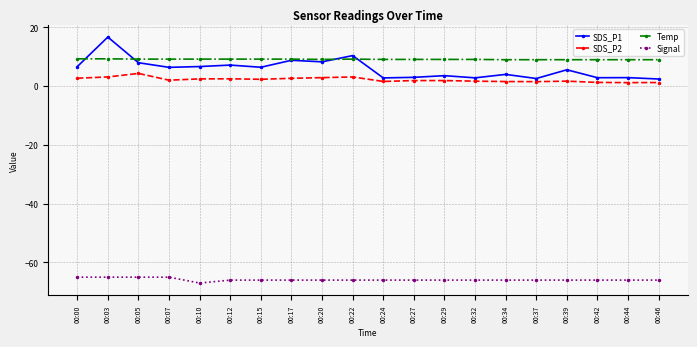

Is it true that Temp equals 9.2 at 00:17?

True